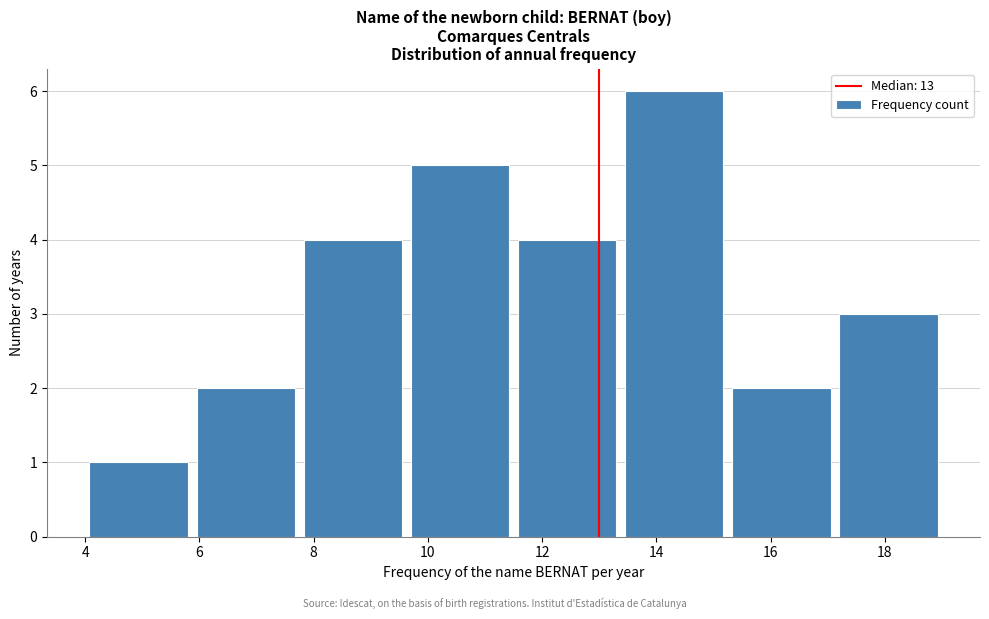

Reading left to right, transcribe this chart: for each bar, give the range it covers on the x-axis and its height. Neither the bar edges nor the heights are printed on the chart, so give them approximately, as read against the axes.

4.0 to 5.8: 1
5.8 to 7.8: 2
7.8 to 9.6: 4
9.6 to 11.6: 5
11.6 to 13.4: 4
13.4 to 15.2: 6
15.2 to 17.2: 2
17.2 to 19.0: 3